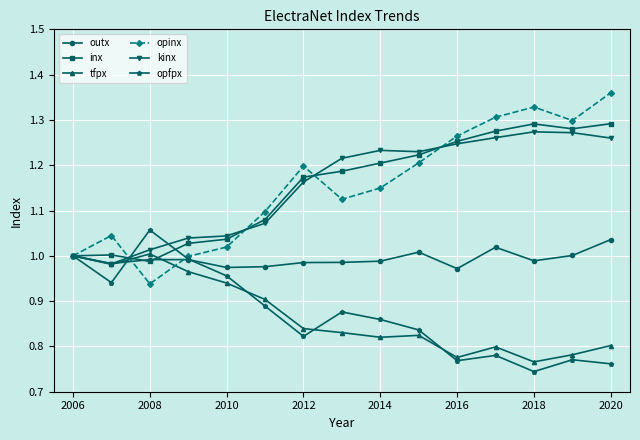

True or false: kinx has more than 0 points higher than both neighbors.

True